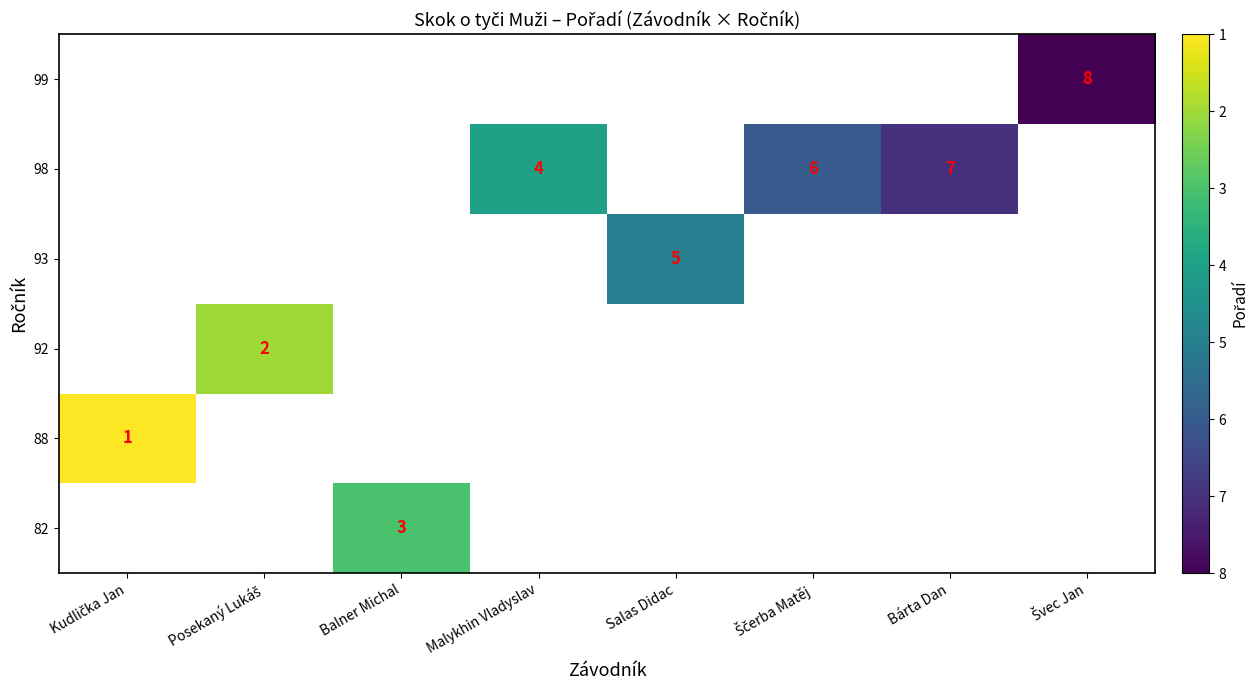

The value of 98 at Malykhin Vladyslav is 2. True or false?

False